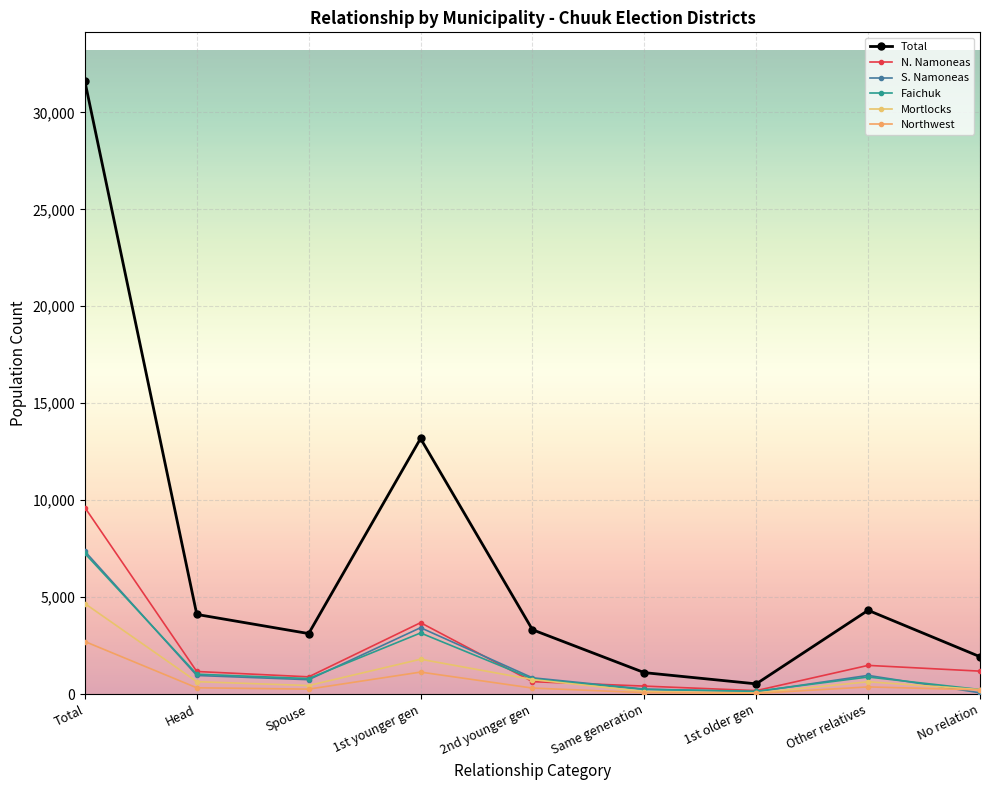

Which series changed the most between Spouse and 1st older gen?

Total